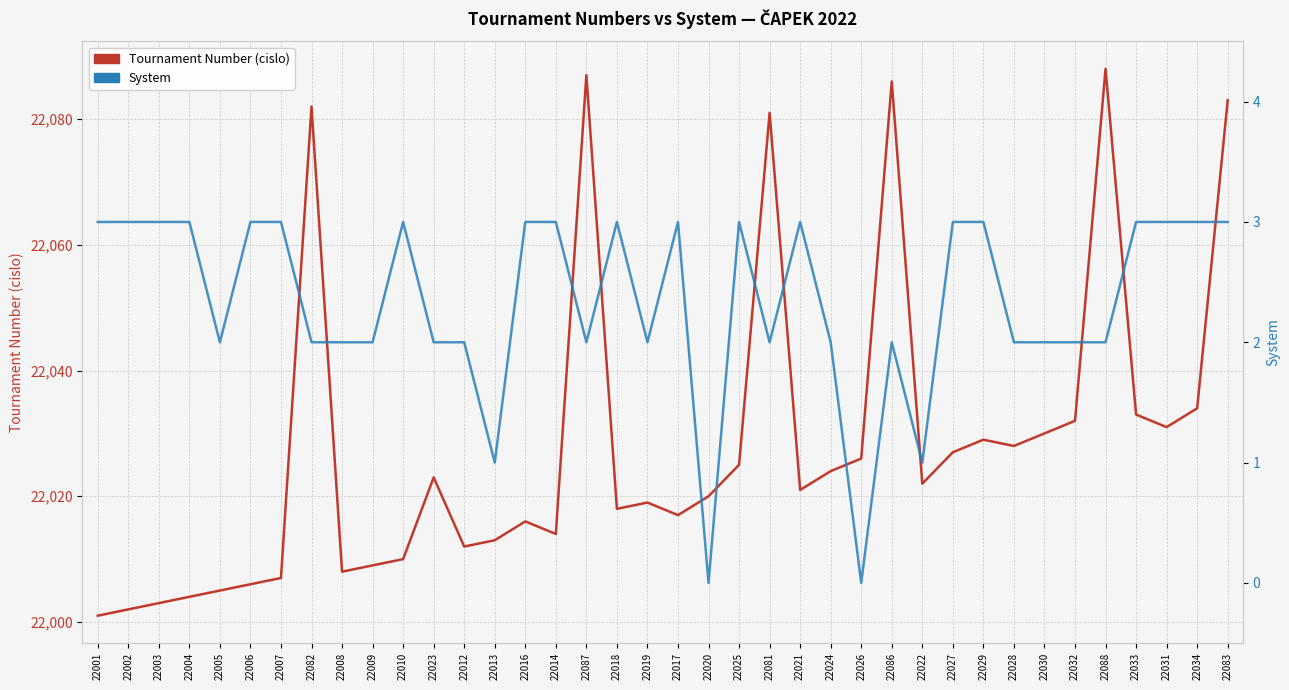

How many positive values does the System series have?

36